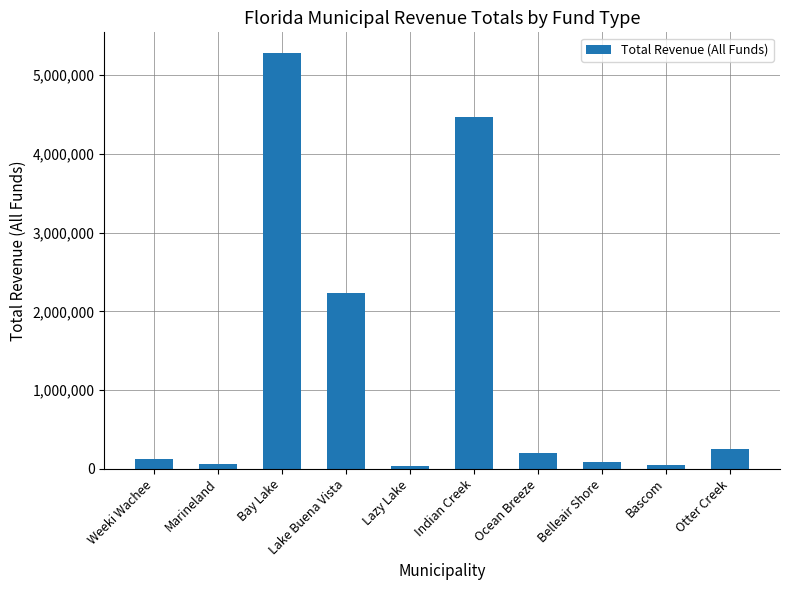

At which label is the value closest to 2657108?

Lake Buena Vista